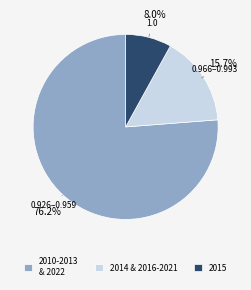

Which slice is the smallest?

2015